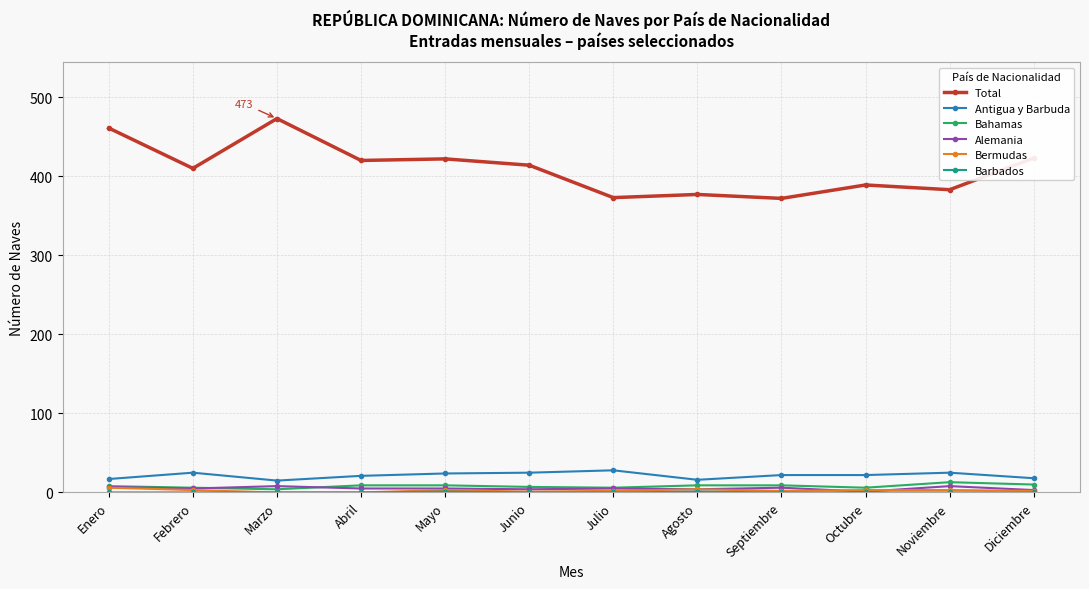

How many data points does each series have?

12